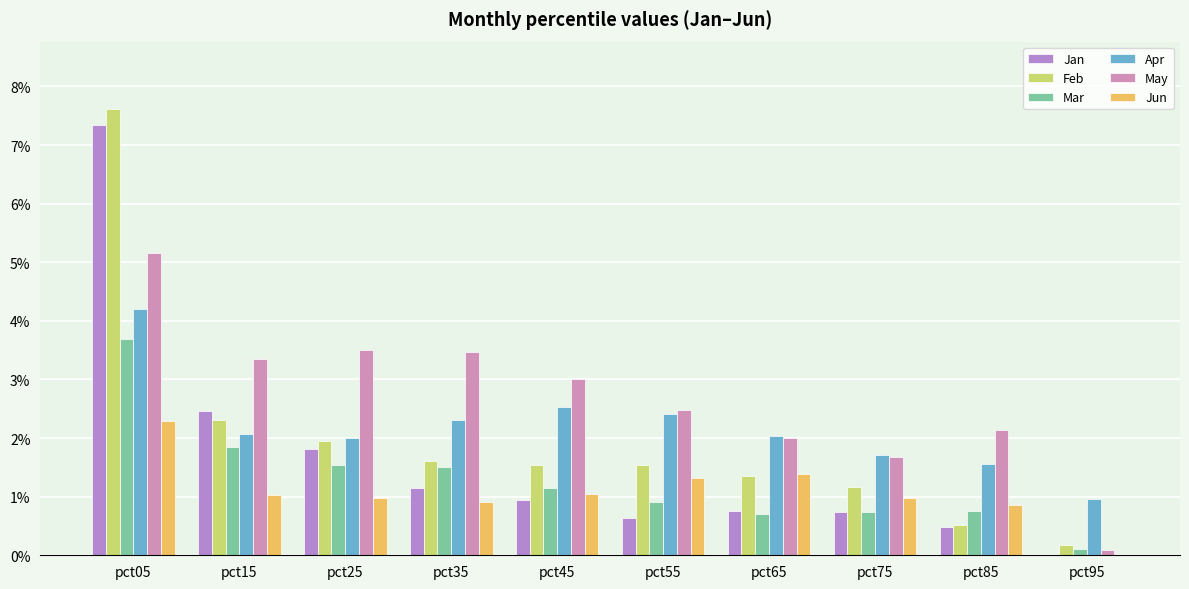

What are all the series names shown in the legend?

Jan, Feb, Mar, Apr, May, Jun